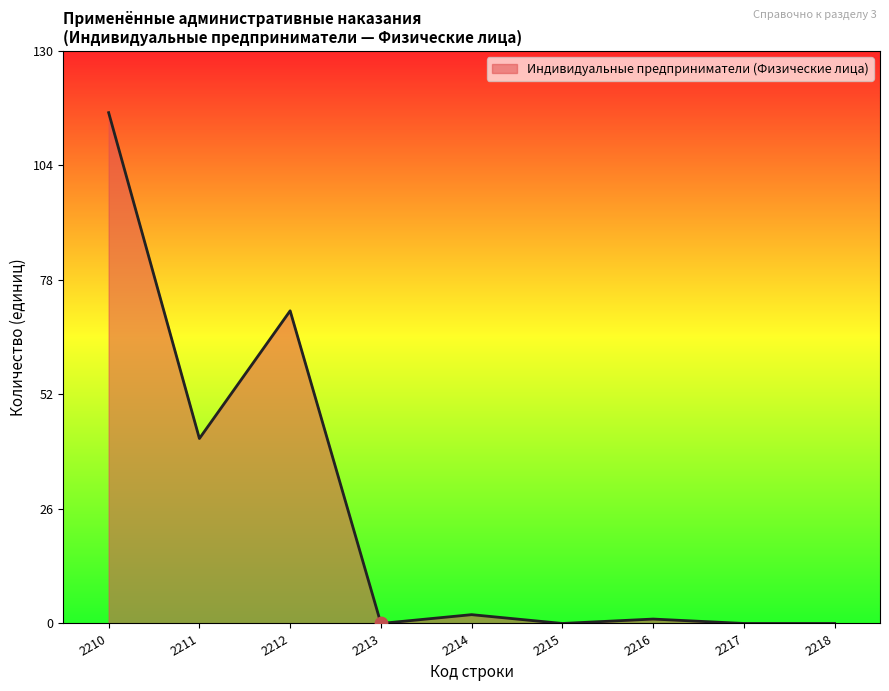

What is the change in value from 2211 to 2217?

-42